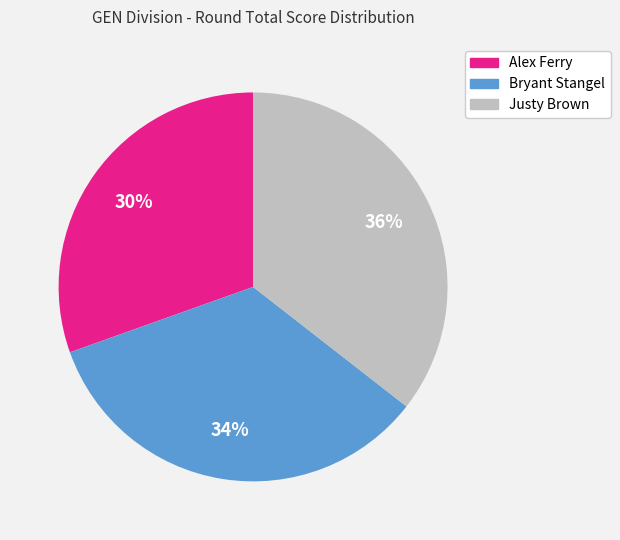

True or false: Bryant Stangel accounts for 34% of the total.

True